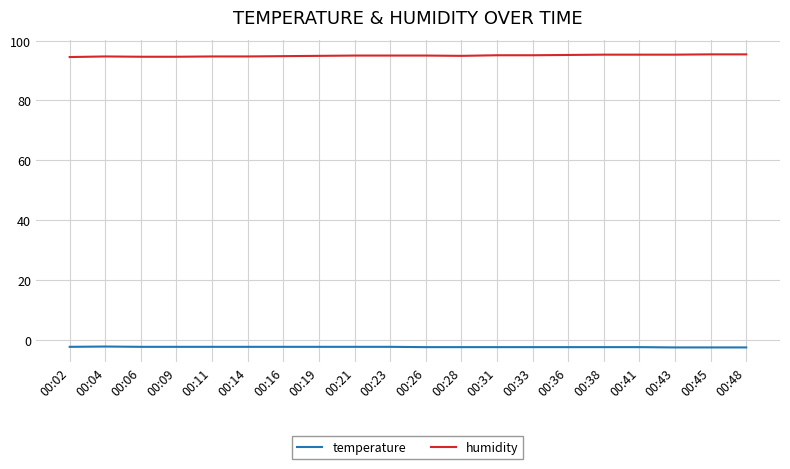

True or false: humidity and temperature intersect in this chart.

False